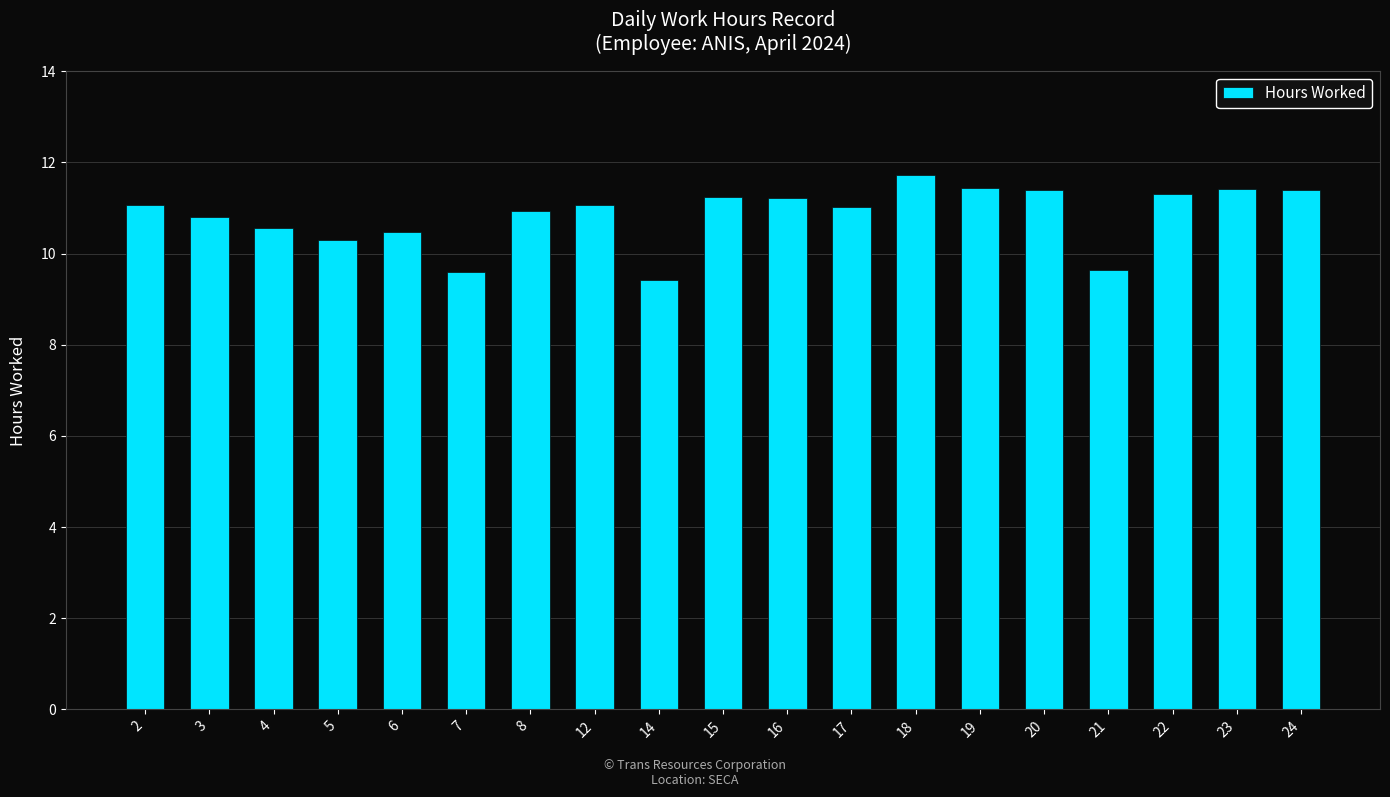

What is the approximate value at 22?

11.3